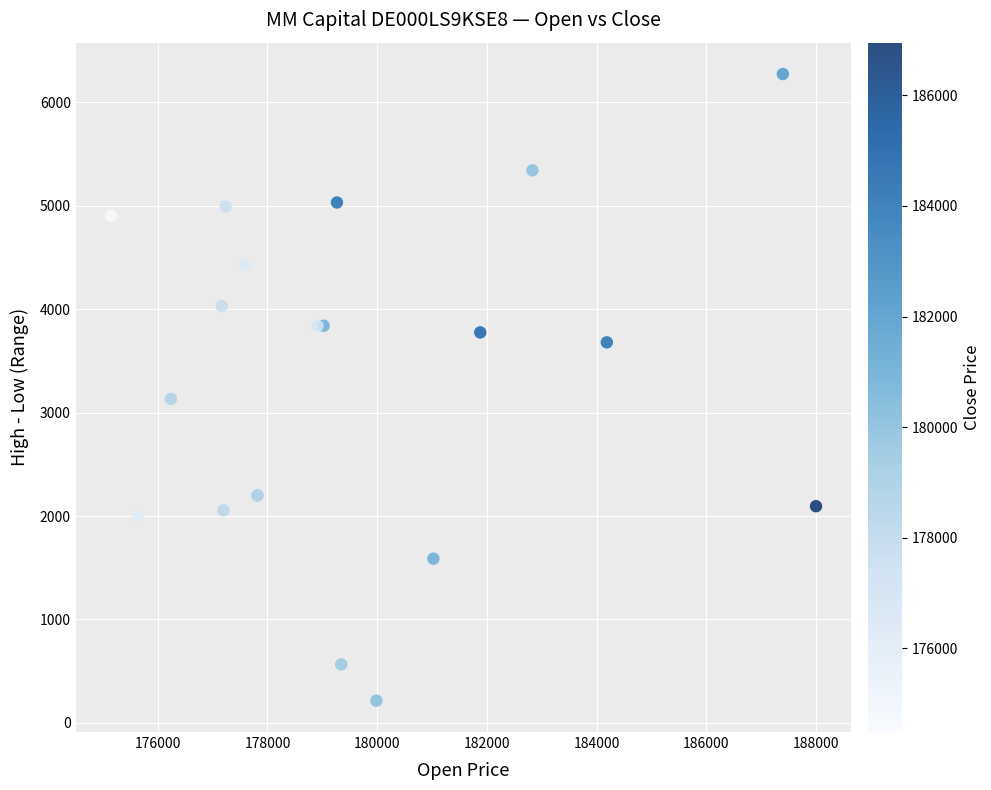

What Y value in the scatter plot is closest to 3244?

3132